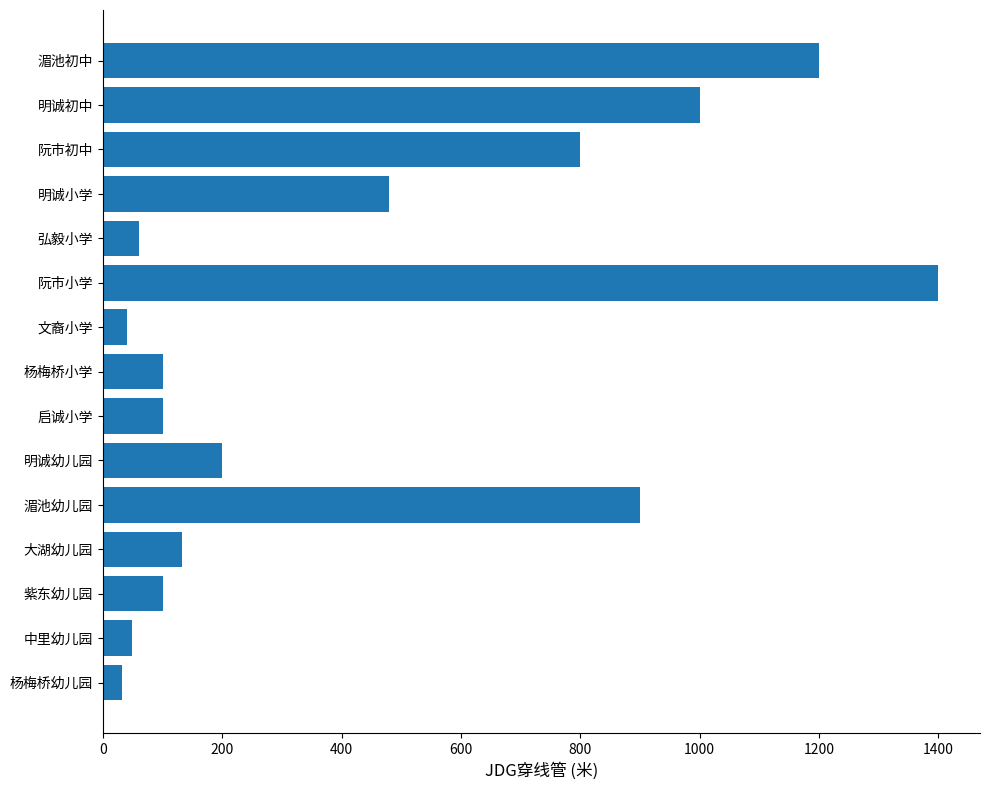

What is the change in value from 阮市初中 to 大湖幼儿园?

-668